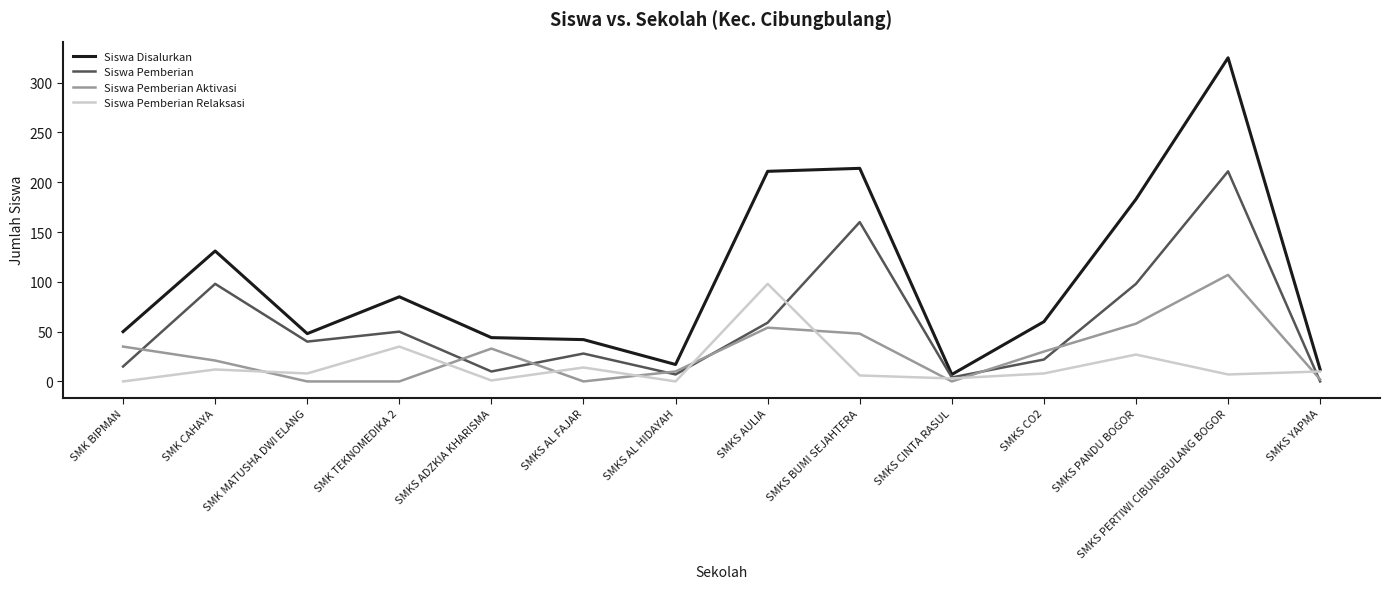

At which category does the chart reach its peak across all series?

SMKS PERTIWI CIBUNGBULANG BOGOR